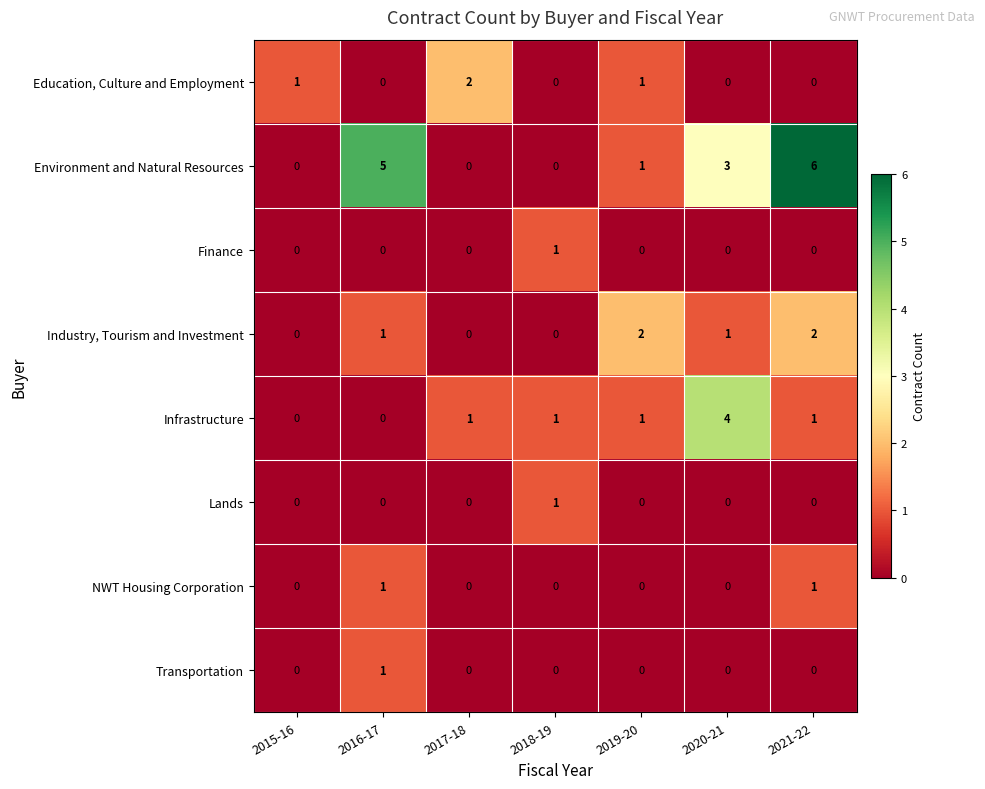

What is the sum of all Environment and Natural Resources values?

15